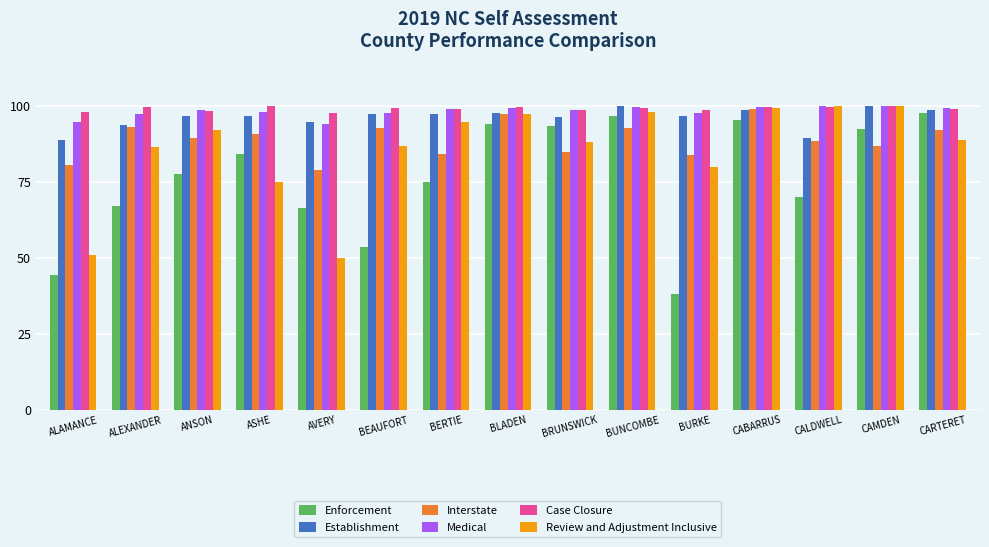

At which label is Review and Adjustment Inclusive closest to 75?

ASHE